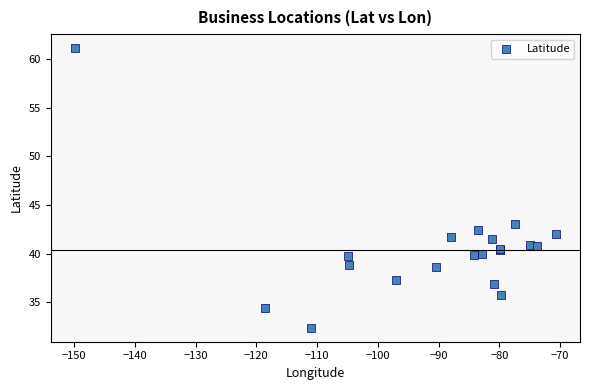

What Y value in the scatter plot is closest to 46?

43.0